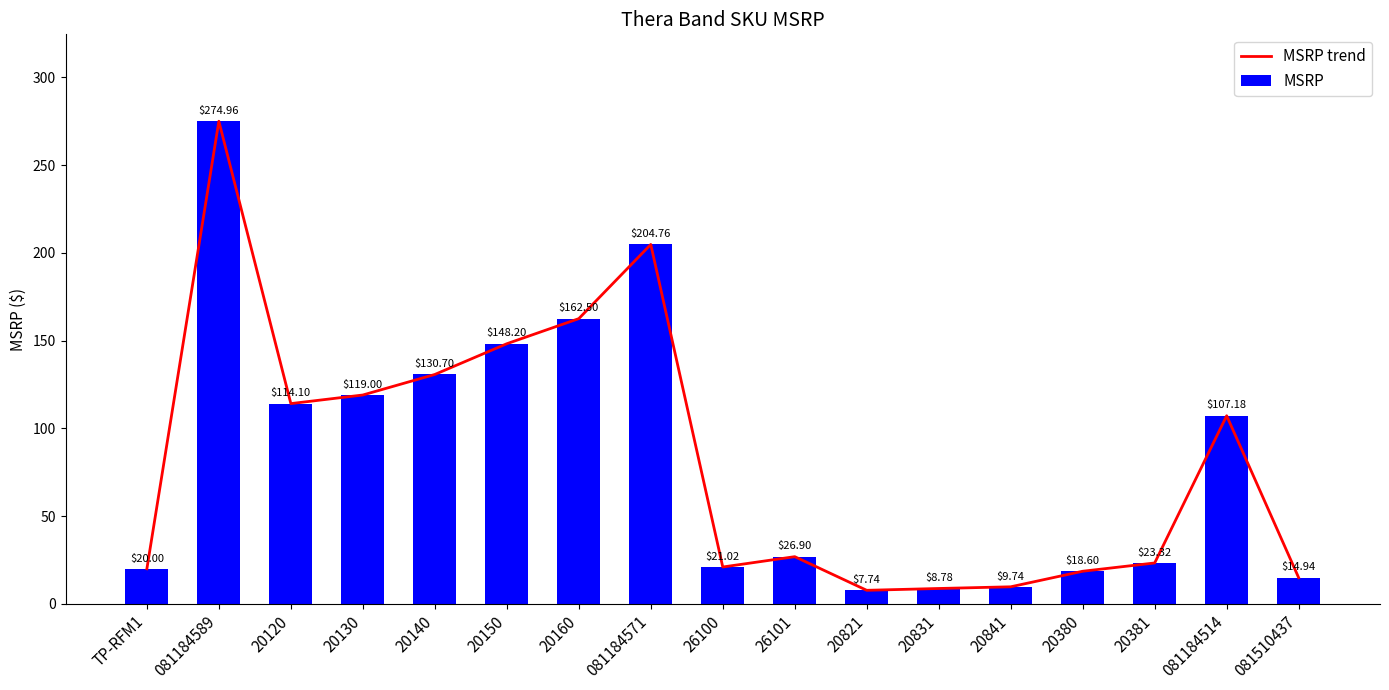

What is the label of the 4th bar from the right?

20380